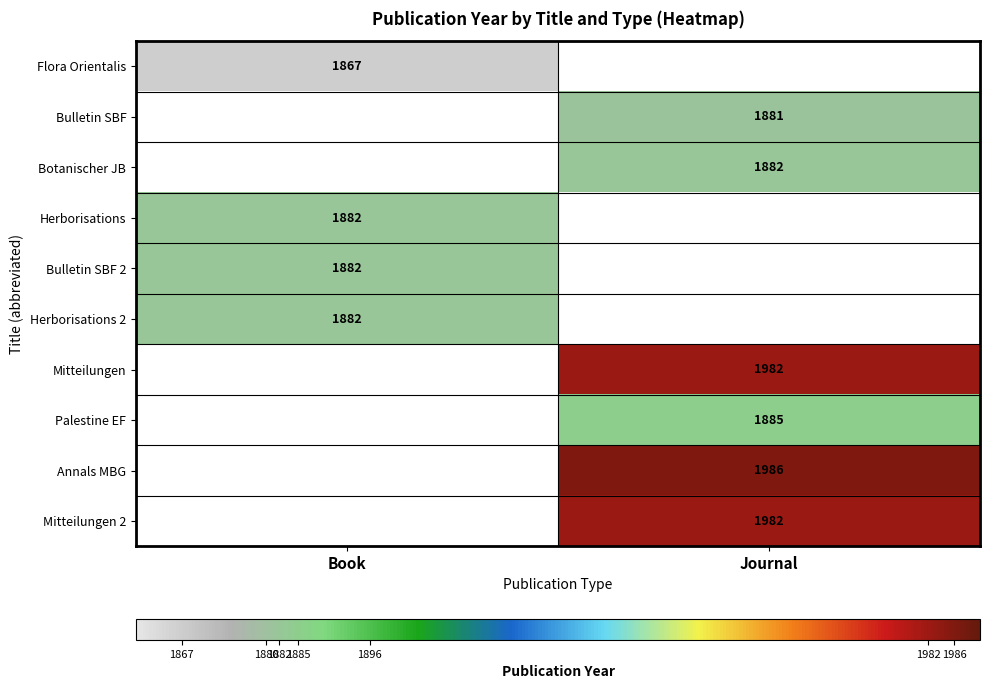

What is the spread (max minus min) of values at Book?

15.0